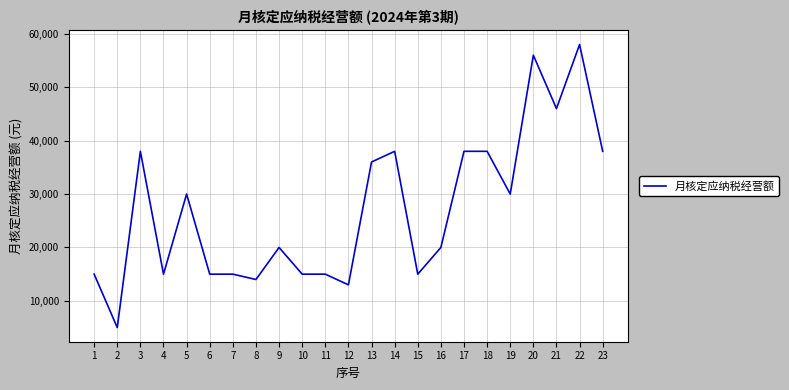

Is it true that the value at 9 is 6882?

False